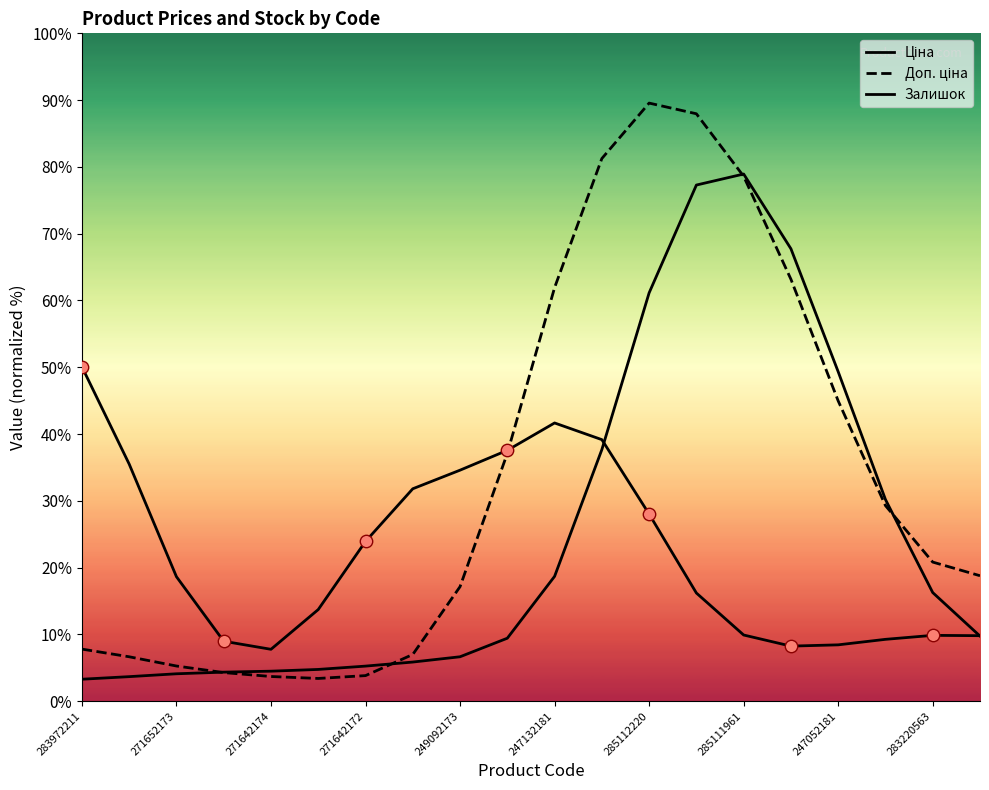

Which series has the largest total across all categories?

Доп. ціна